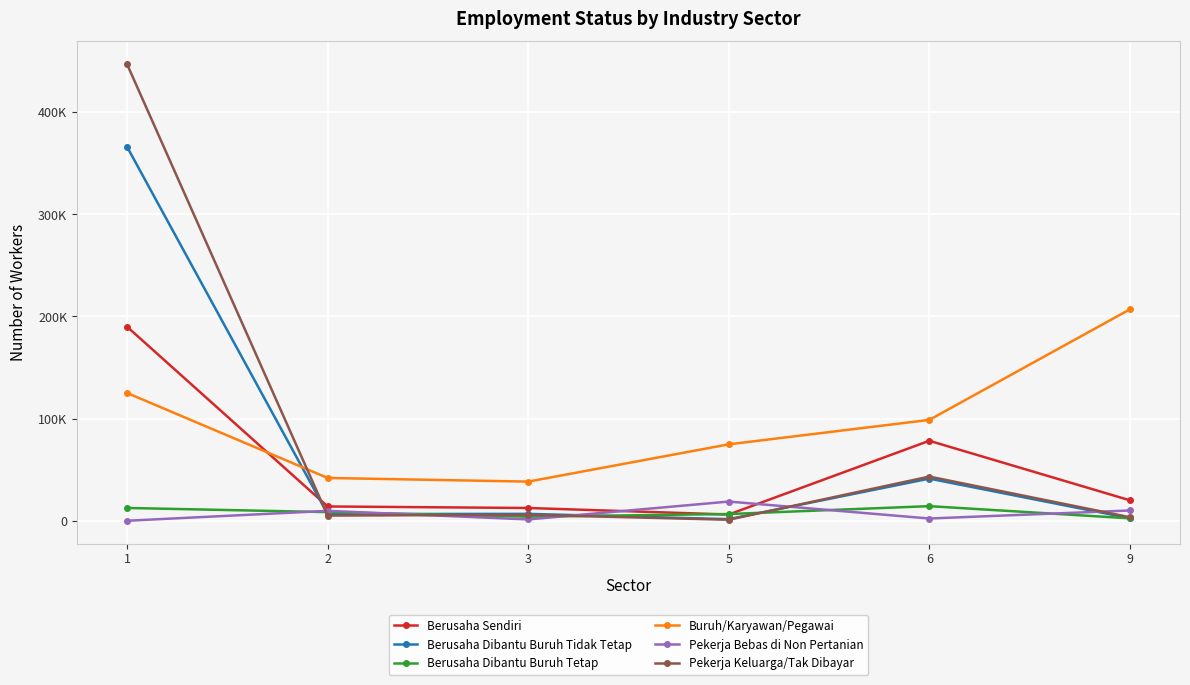

Is this an area chart (filled region under the line)?

No